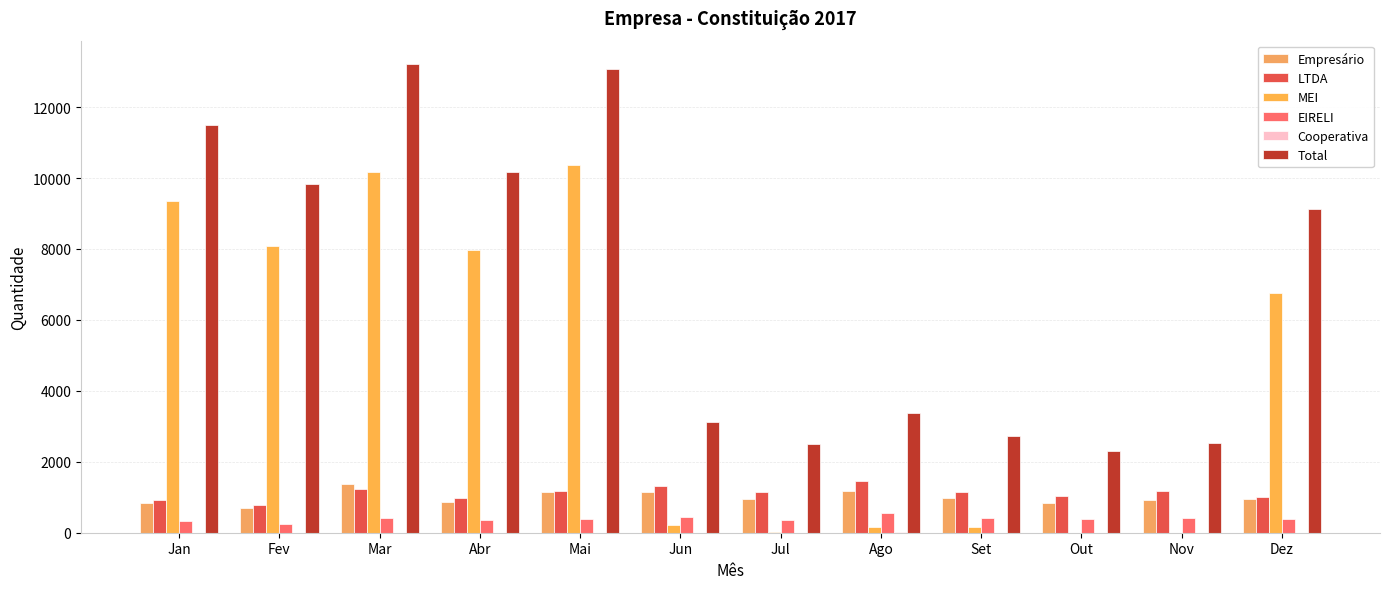

What is the value of the MEI bar at the 7th from the left?

24